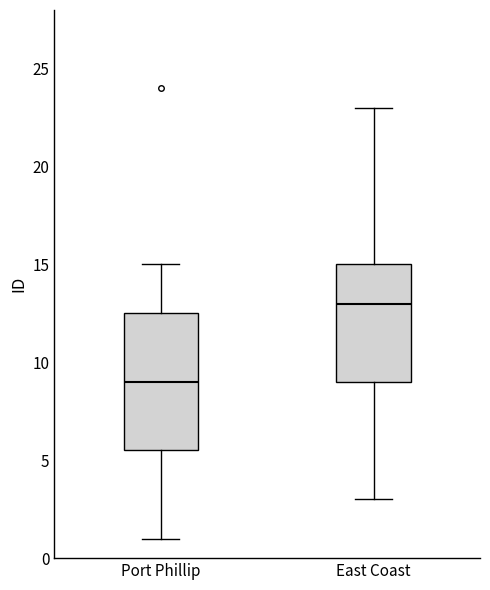

Where does the lower whisker of the box for Port Phillip end on the y-axis? The values are not printed on the chart, so give them approximately, as read against the axis.

1.0